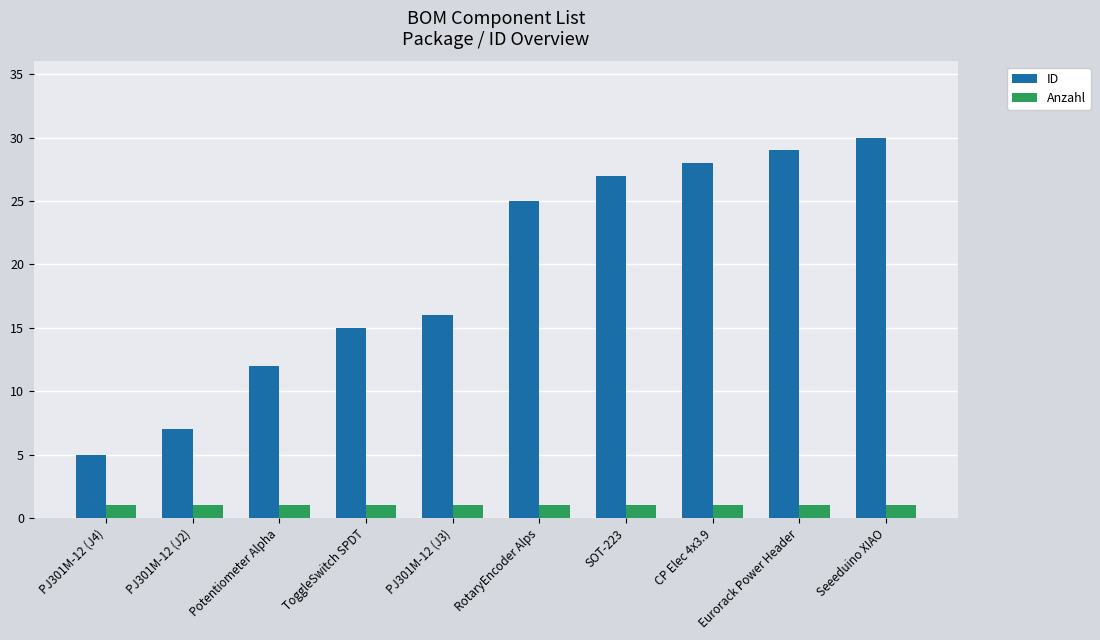

What is the lowest value of the ID series?

5